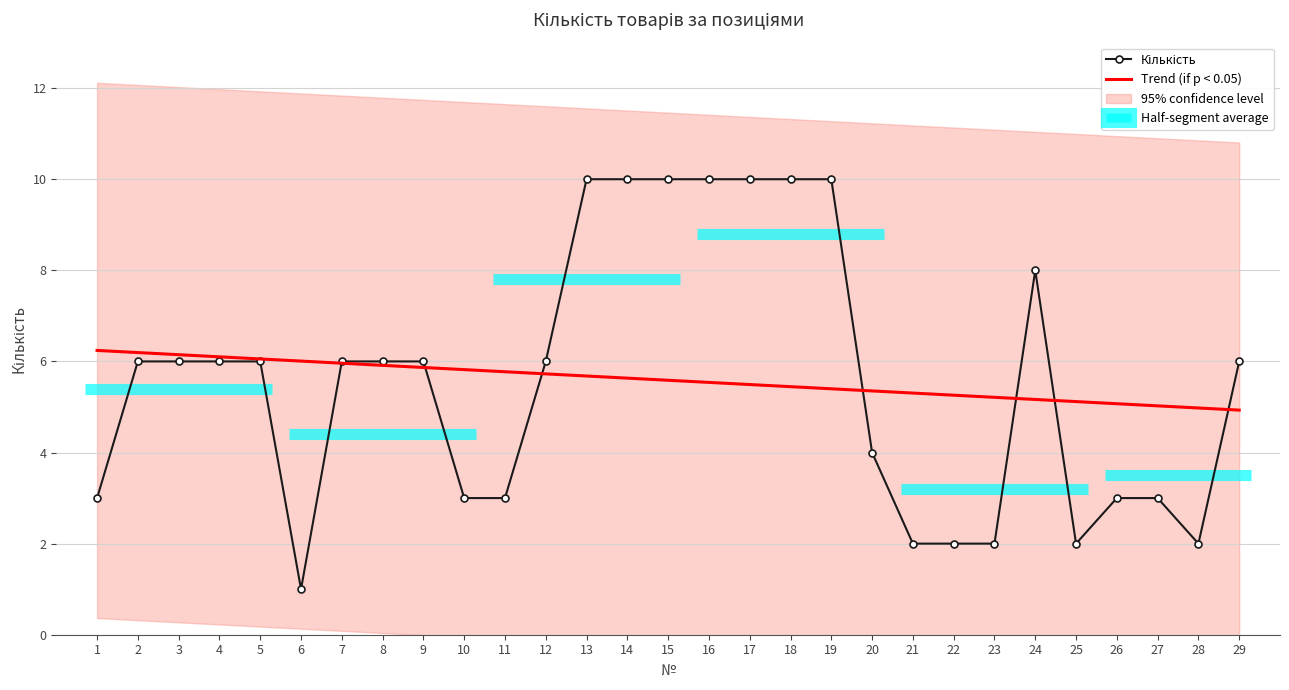

At which category does the chart reach its peak across all series?

13